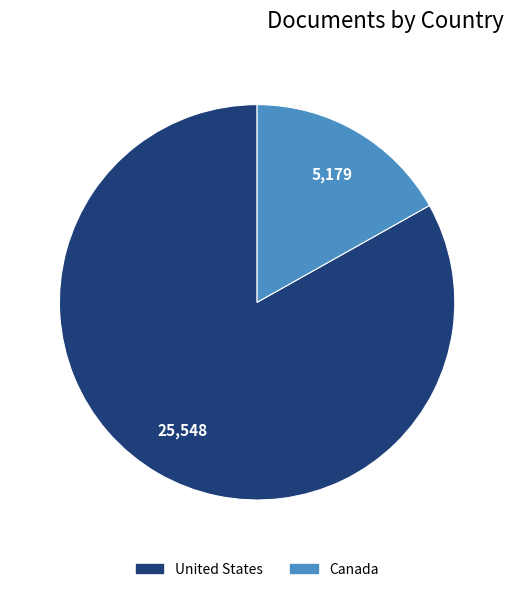

Which has a higher value, Canada or United States?

United States